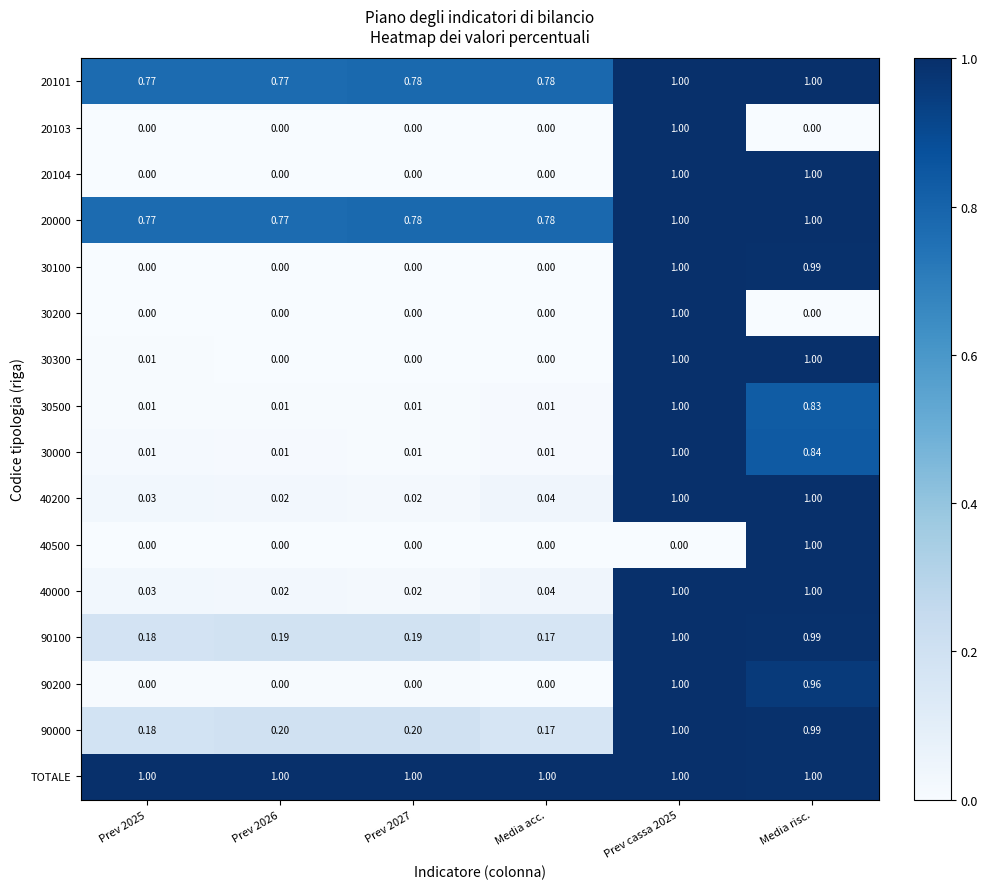

Is the value of 90100 at Prev 2026 greater than the value of 30200 at Media risc.?

Yes